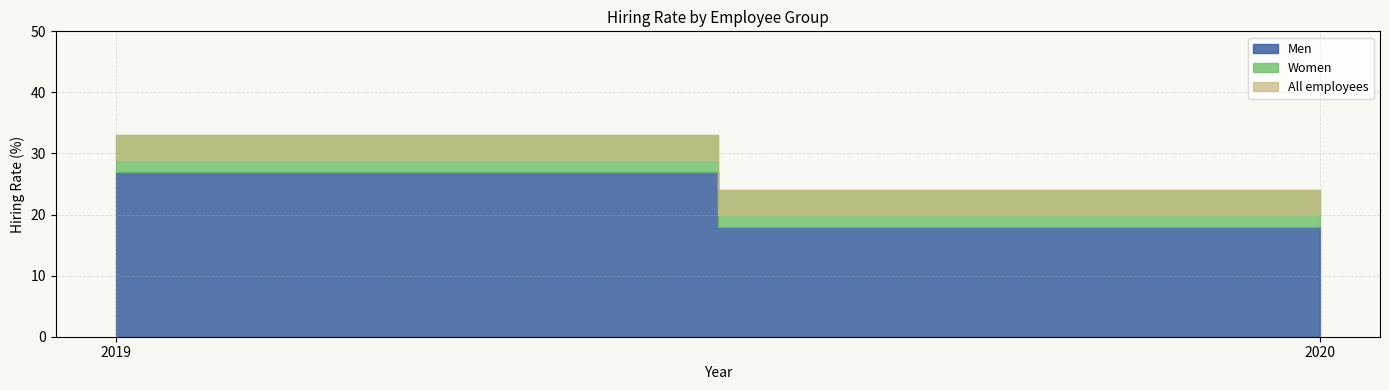

Does the chart display data point markers on the line(s)?

No